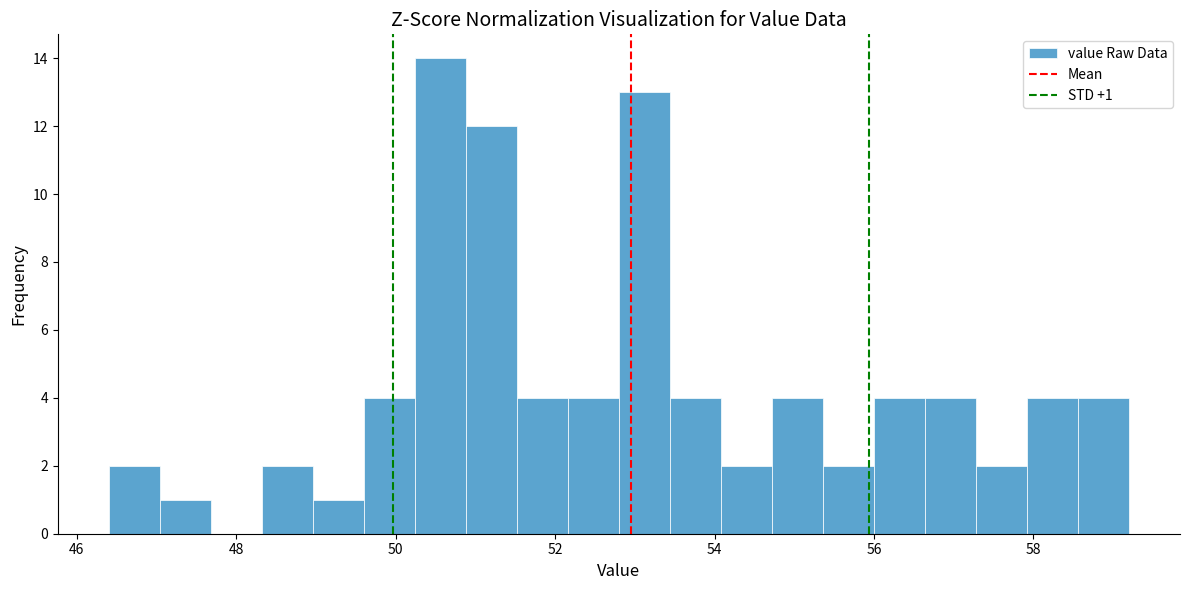

Read against the x-axis, roughly where is the centre of the tallest bar?

50.6